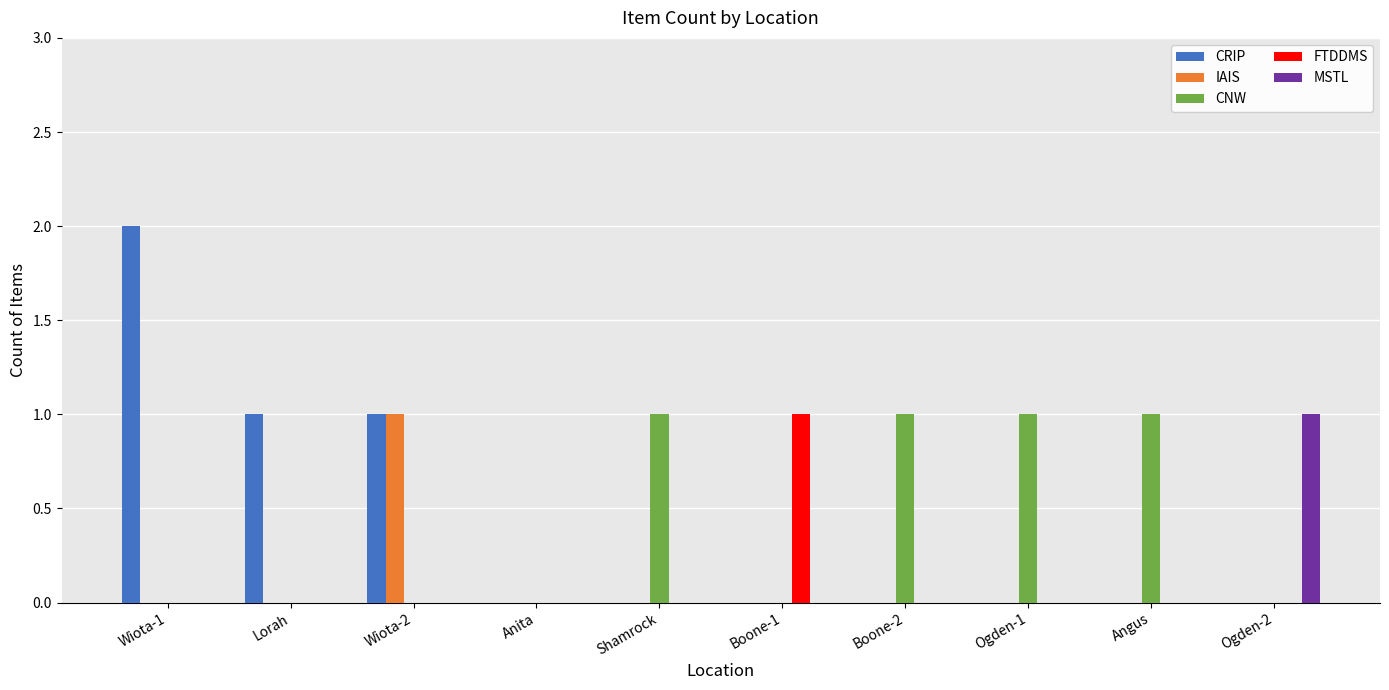

Which category has the highest value in the FTDDMS series?

Boone-1